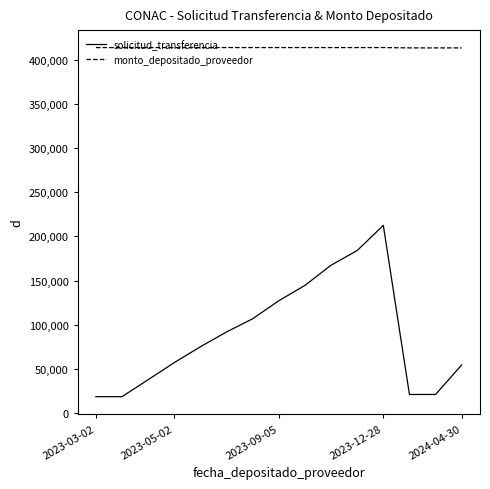

At how many categories does at least one series exceed 306214?

15